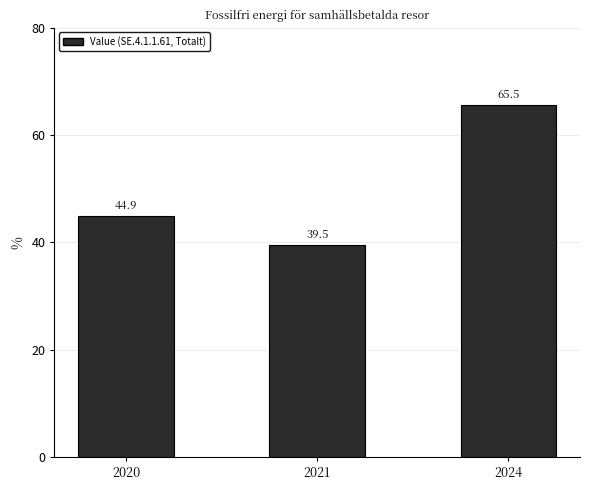

Where does the data first go above 44?

2020